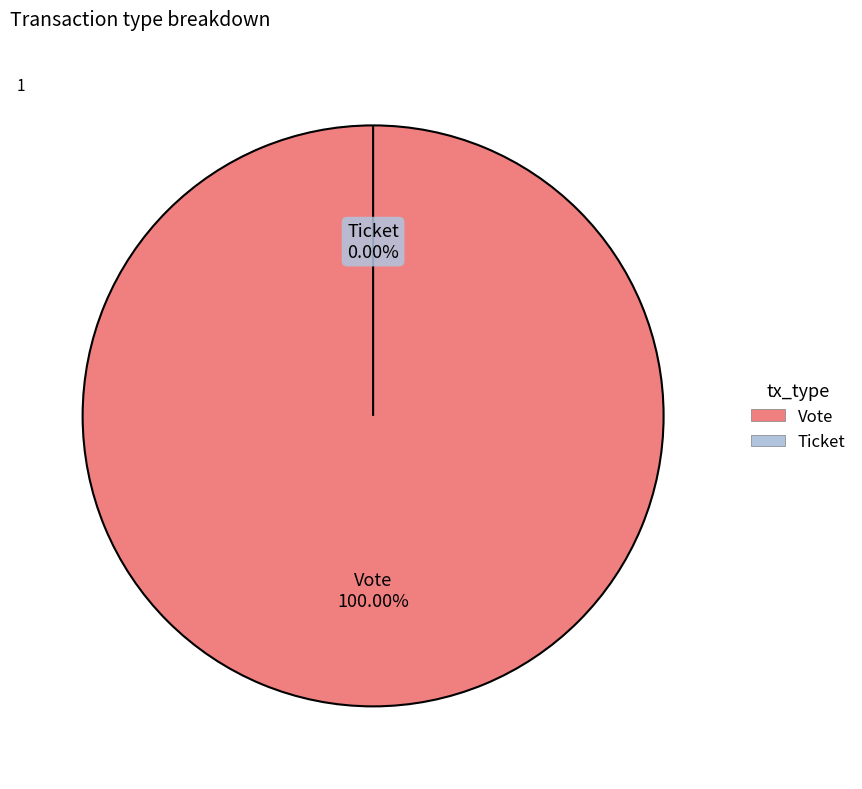

The Ticket slice represents 0% of the pie. True or false?

True